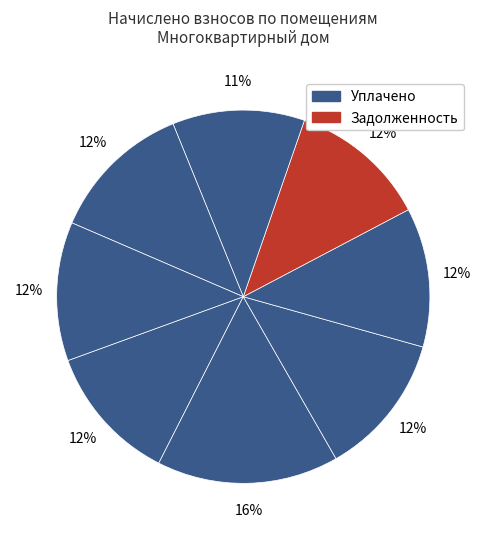

How many segments does this pie chart have?

8